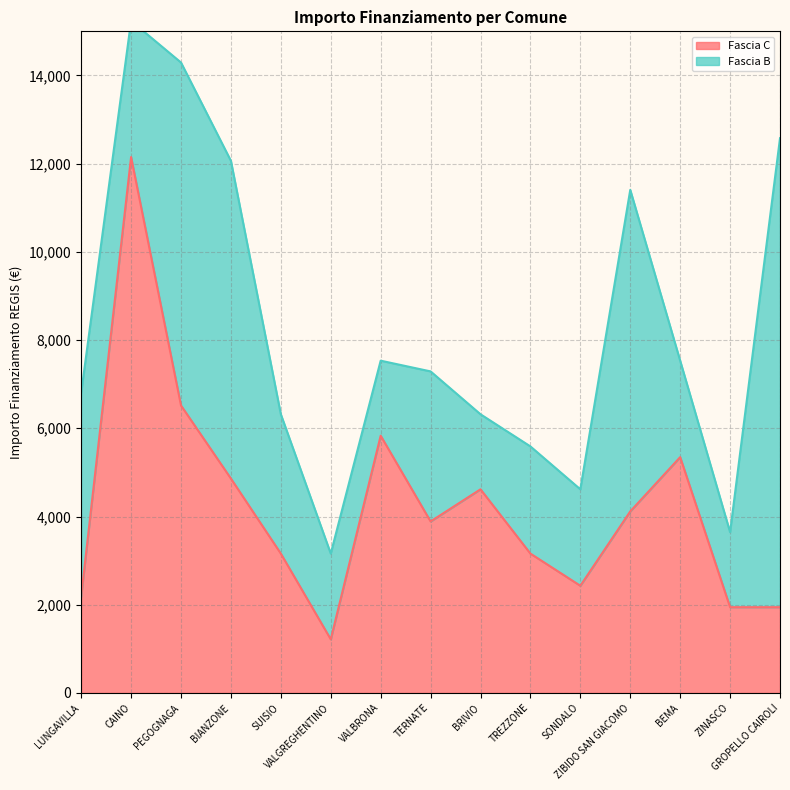

The chart shows a value of 3888 at TERNATE. True or false?

True